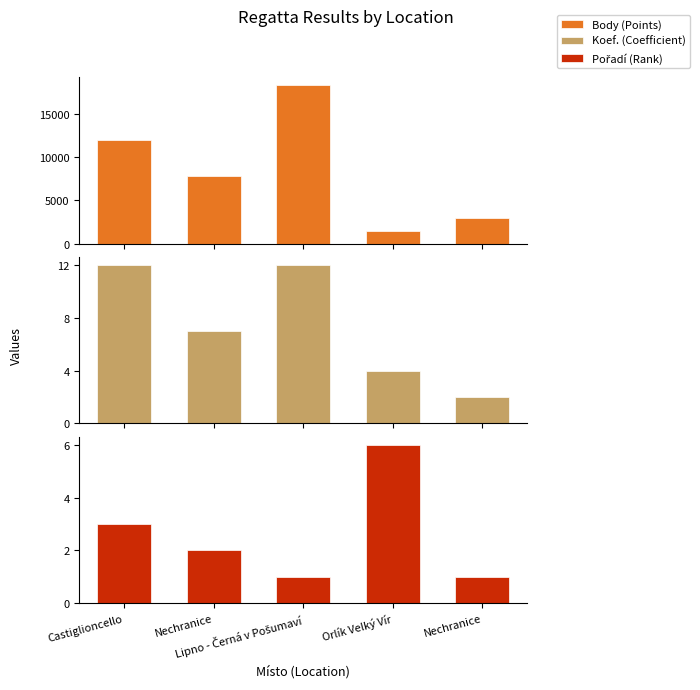

What are all the series names shown in the legend?

Body (Points), Koef. (Coefficient), Pořadí (Rank)